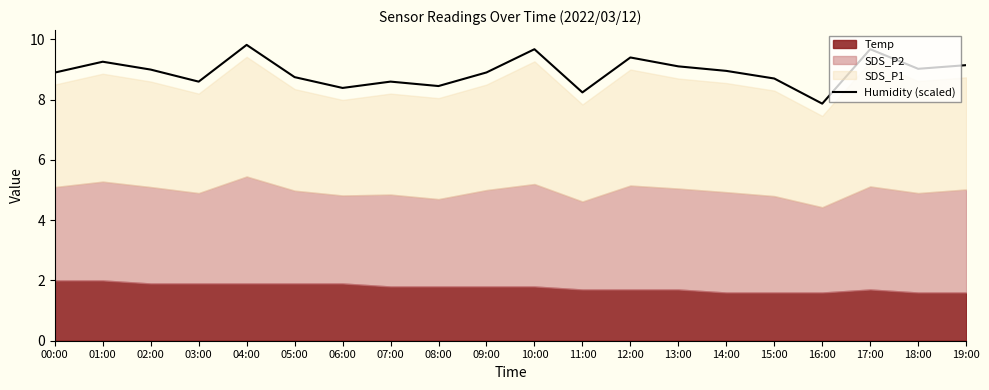

Is it true that Humidity (scaled) equals 9.1 at 19:00?

True